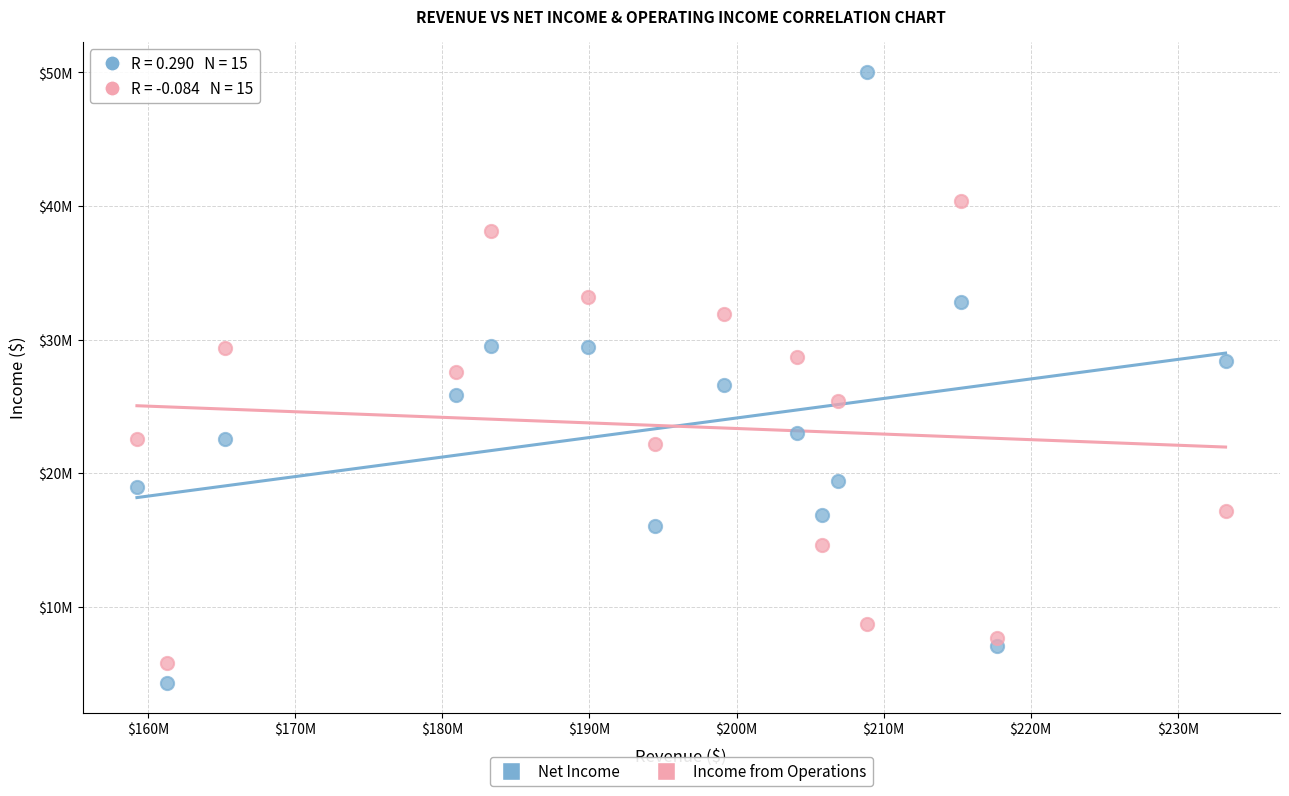

Which series reaches the maximum Y coordinate?

Net Income